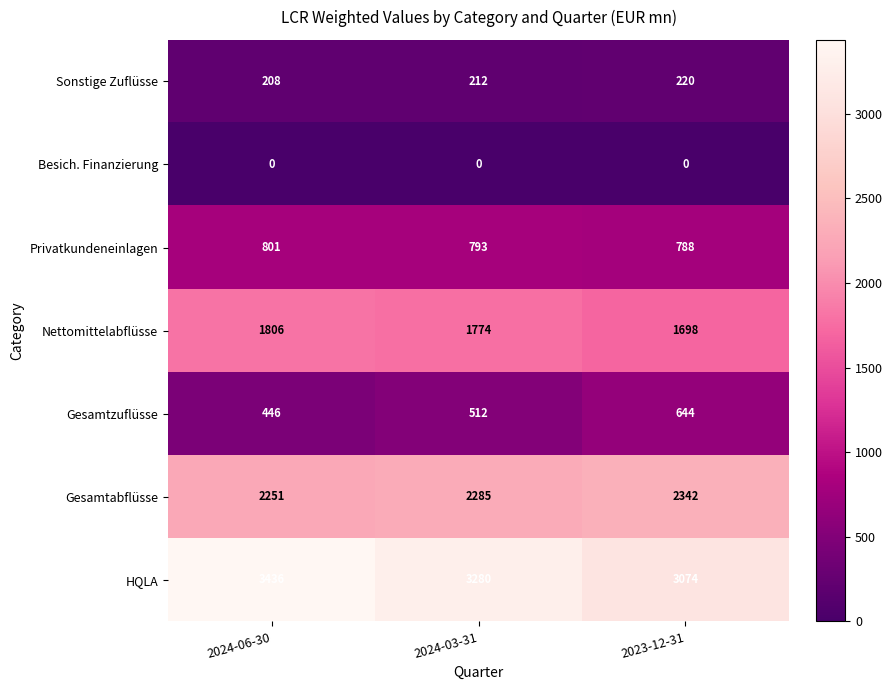

The value of HQLA at 2024-06-30 is 4702. True or false?

False